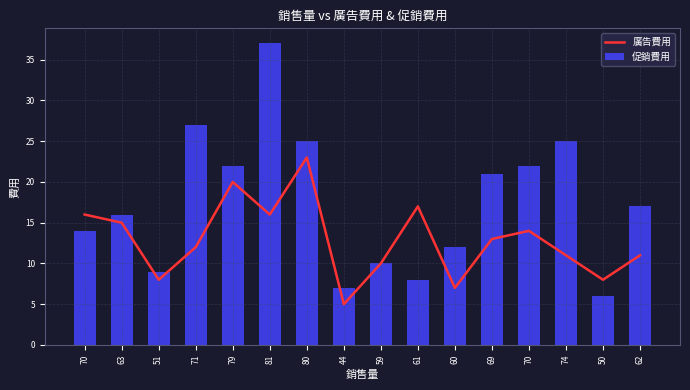

How many values in the 廣告費用 series are below 13?

8